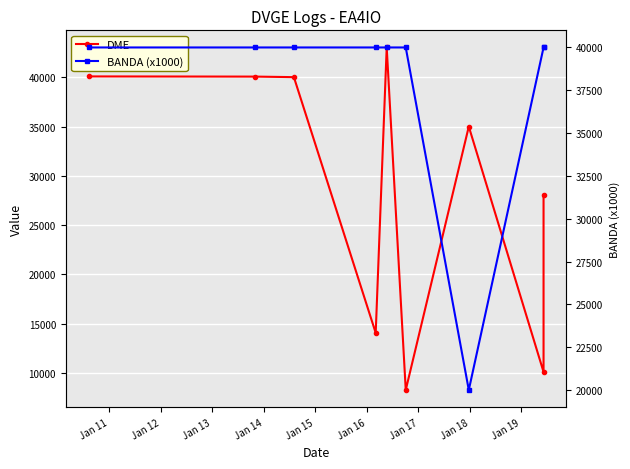

At how many categories does at least one series exceed 22256?

9